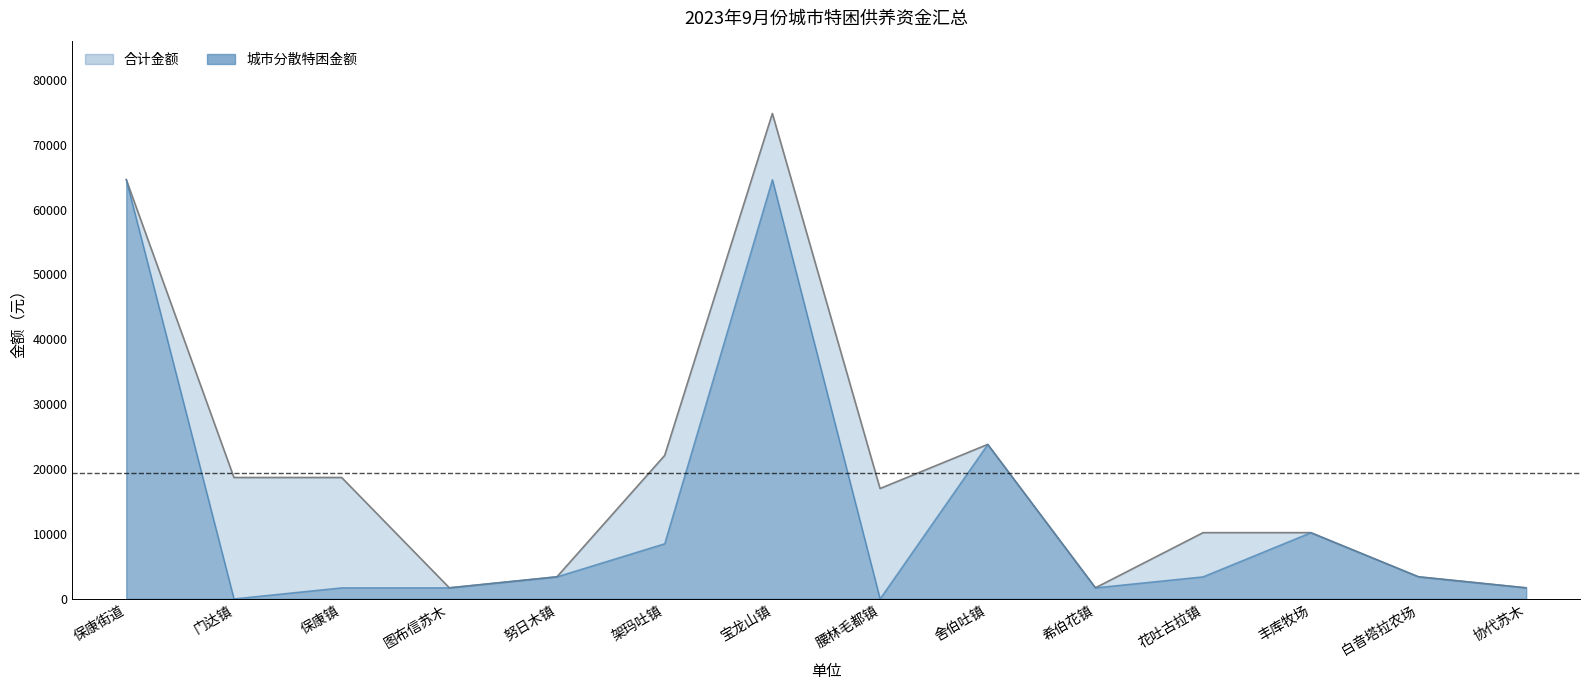

How many values in the 城市分散特困金额 series are below 3400?

6